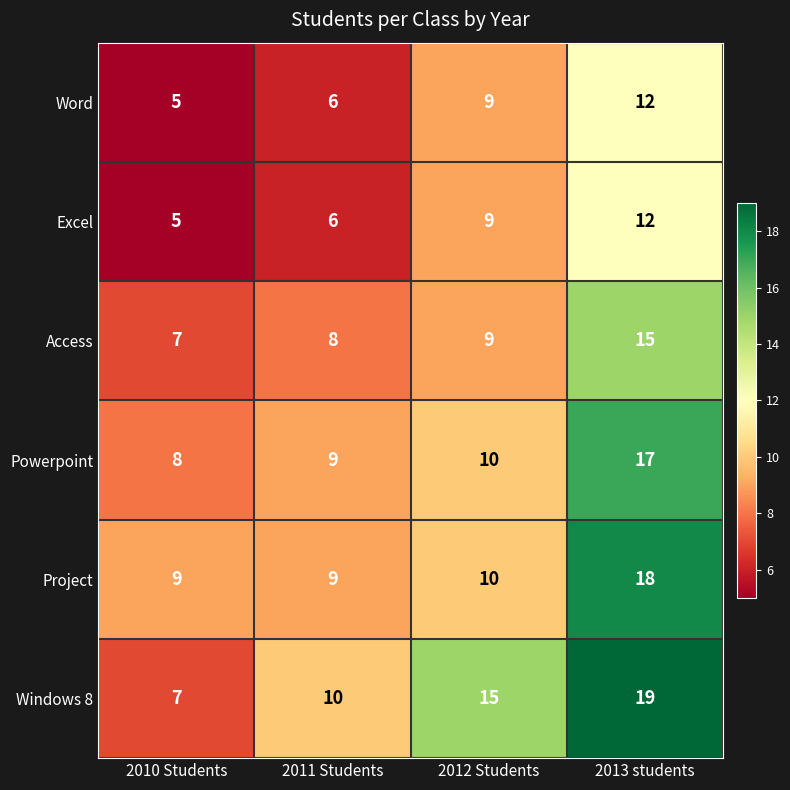

True or false: Excel has a value of 6 at 2011 Students.

True